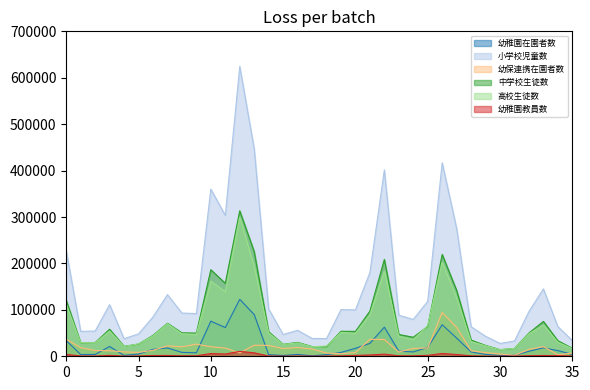

How many lines are shown in the chart?

6